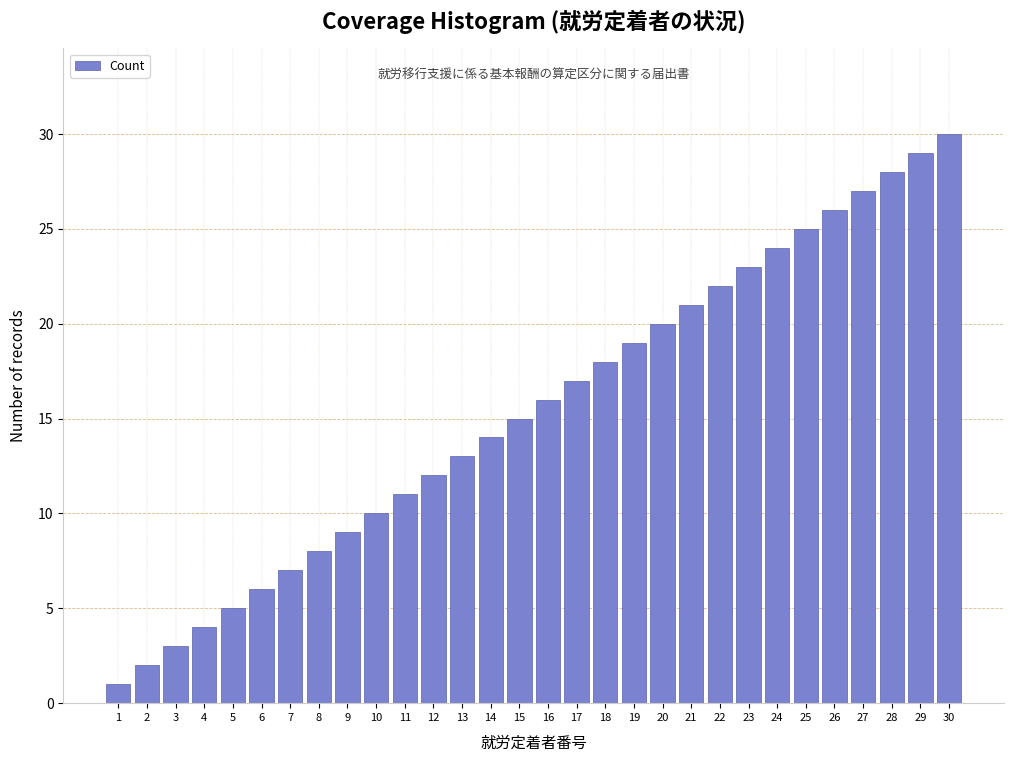

What is the change in value from 17 to 25?

+8